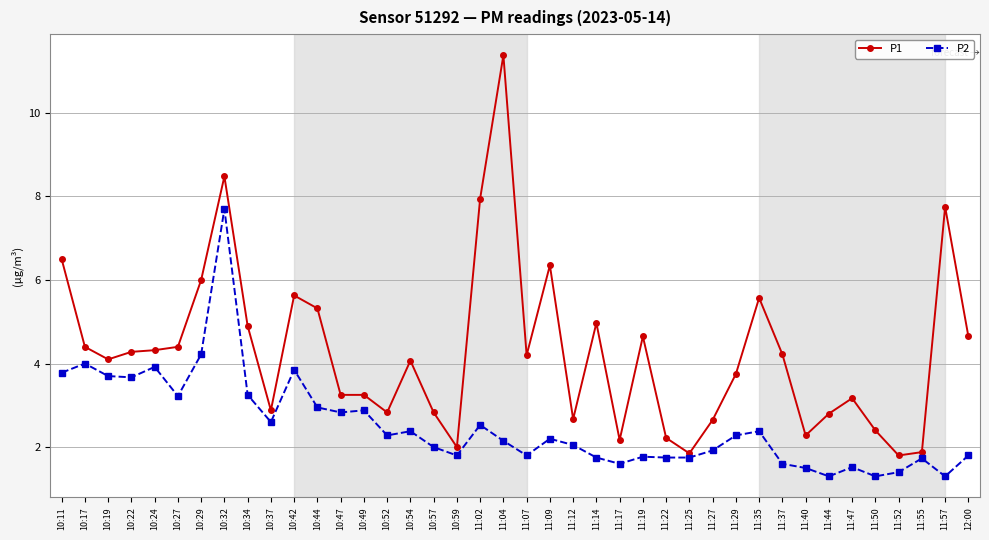

What is the approximate value of P2 at 11:37?

1.6